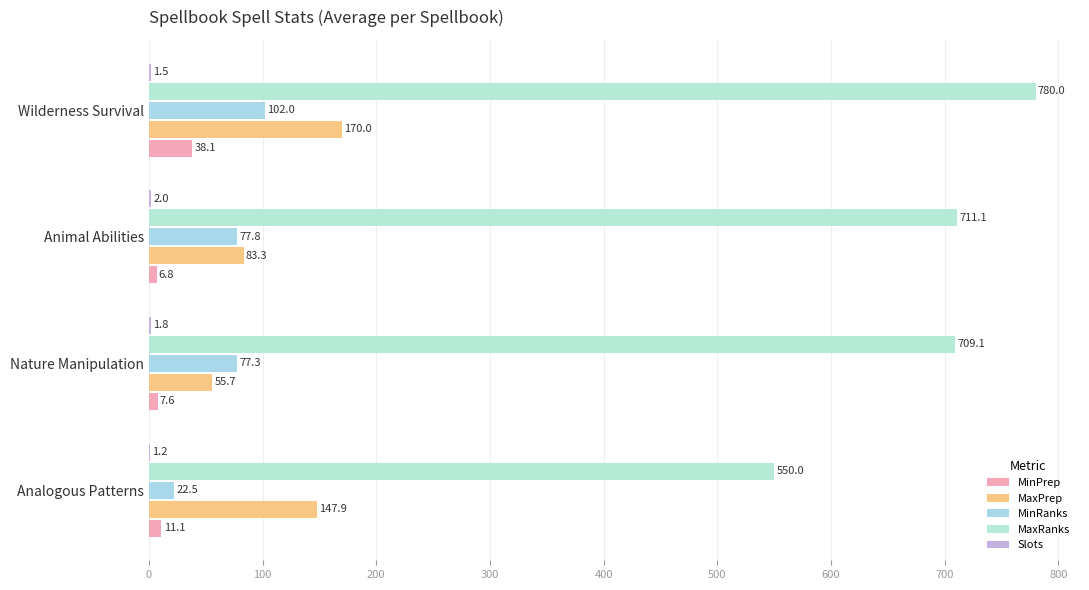

How many series are shown in this chart?

5